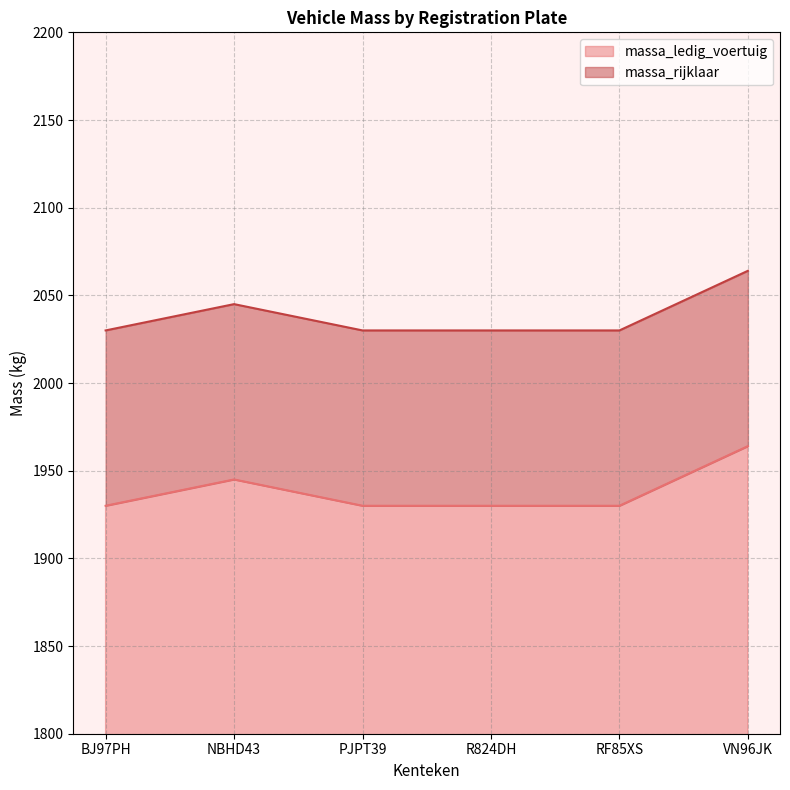

True or false: massa_rijklaar and massa_ledig_voertuig intersect in this chart.

False